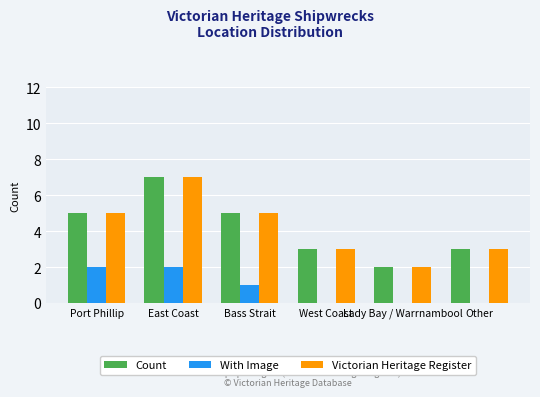

What is the maximum value shown in the chart?

7